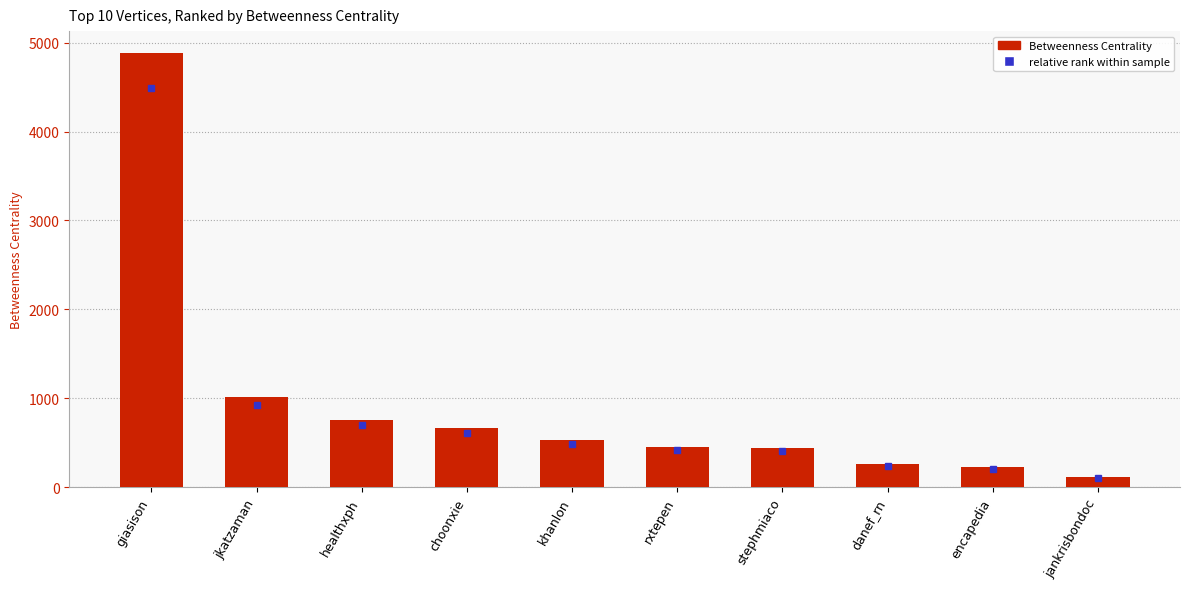

What is the average value?

932.7